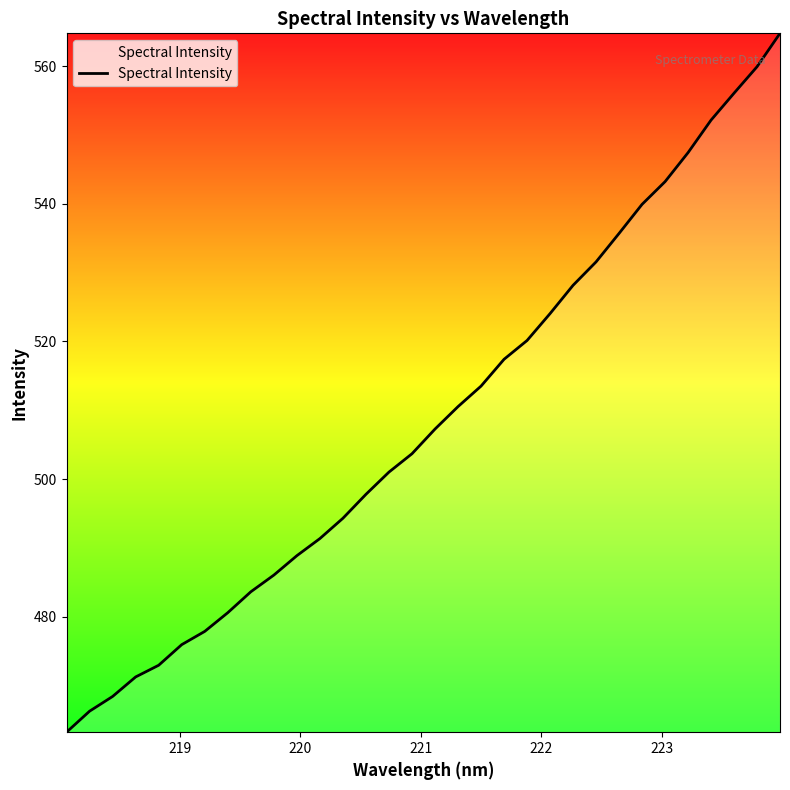

What is the difference between the maximum and minimum values?

101.5